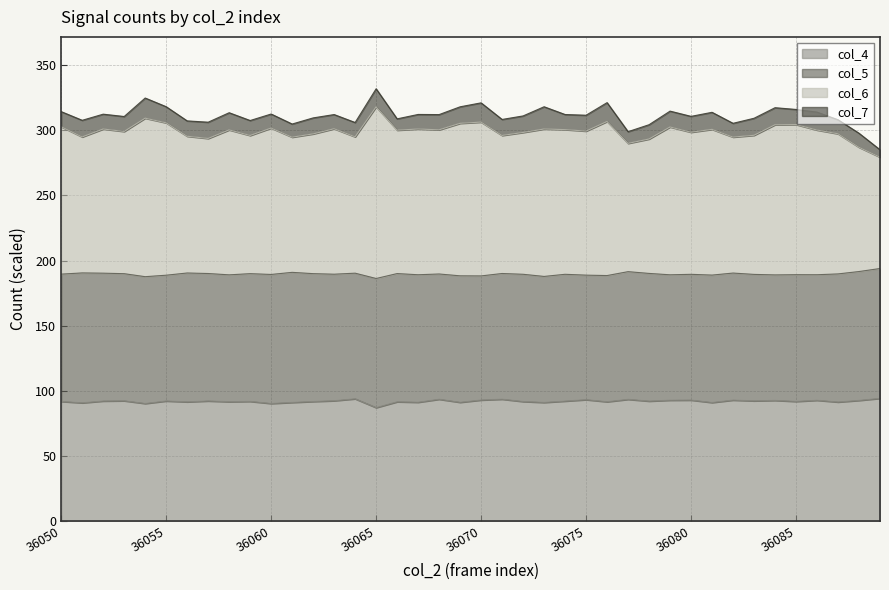

What is the highest value of the col_4 series?

94.2